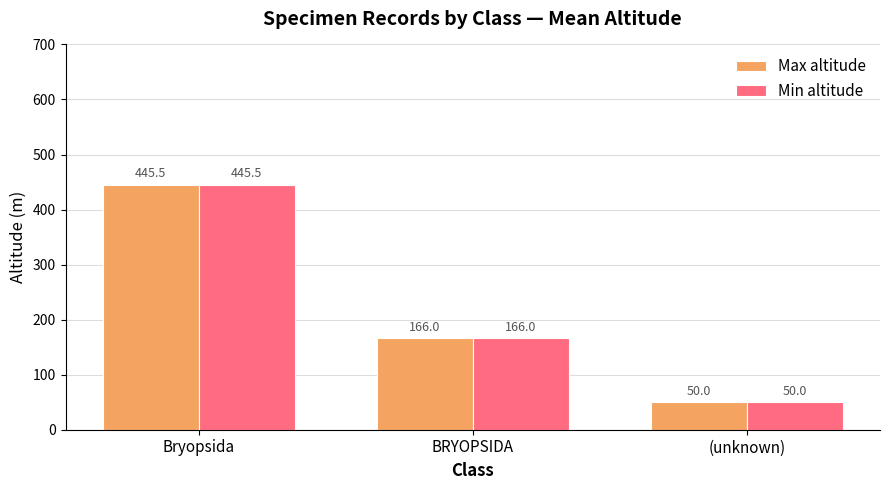

List the labels in order of Max altitude value, smallest first.

(unknown), BRYOPSIDA, Bryopsida